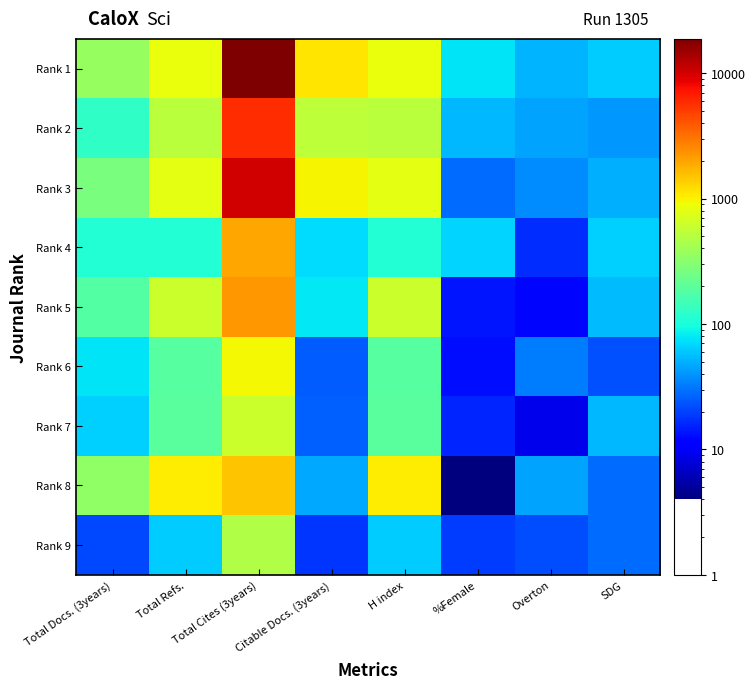

Which series has the largest range (max minus min)?

Rank 1